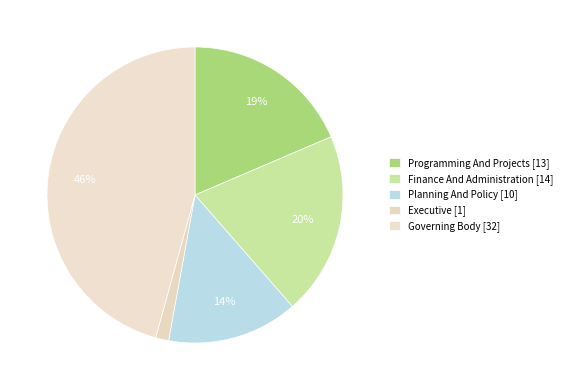

Count the number of slices in the pie.

5